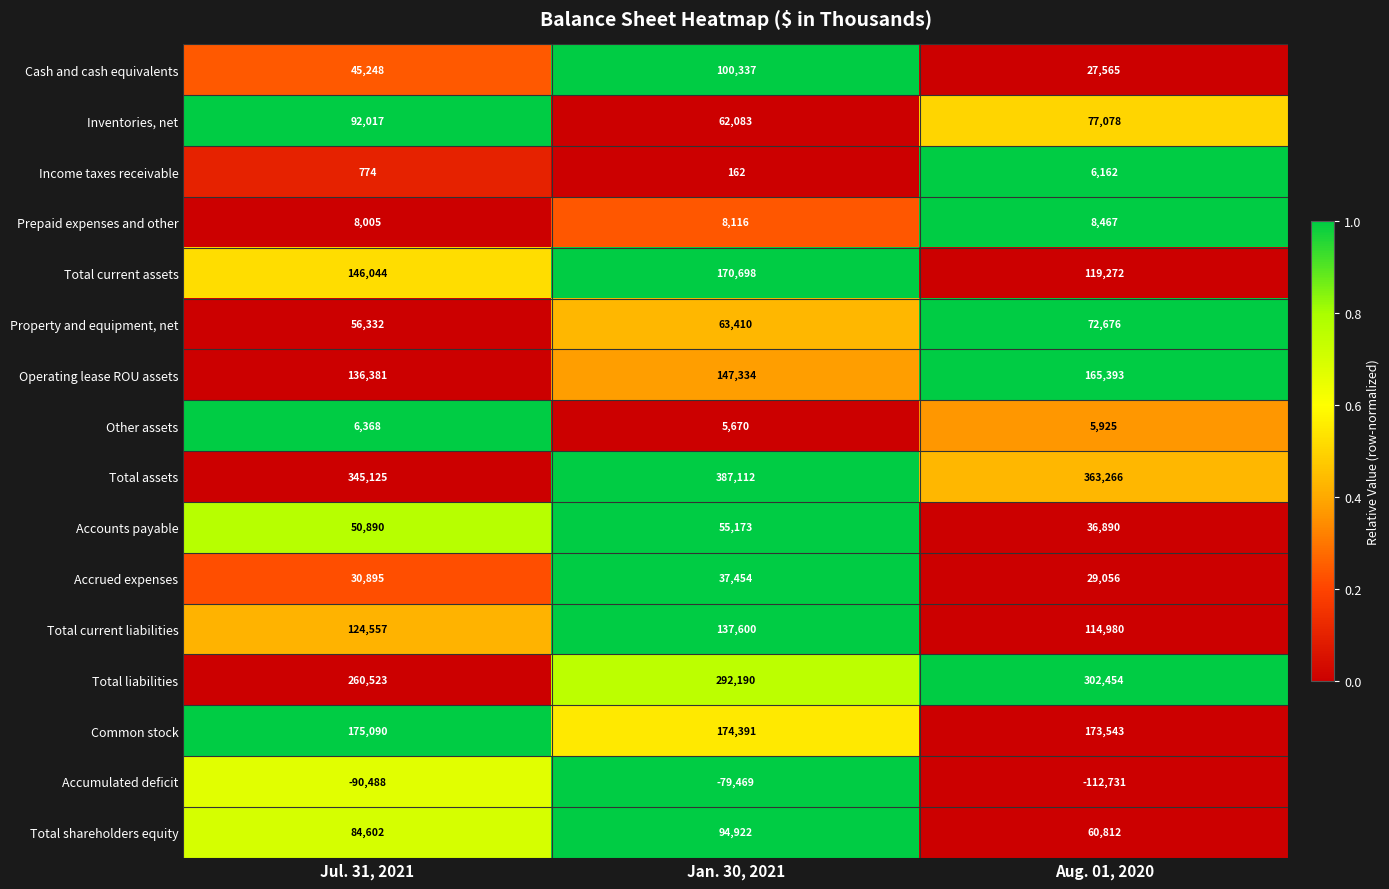

At which category is the sum across all series the highest?

Jan. 30, 2021